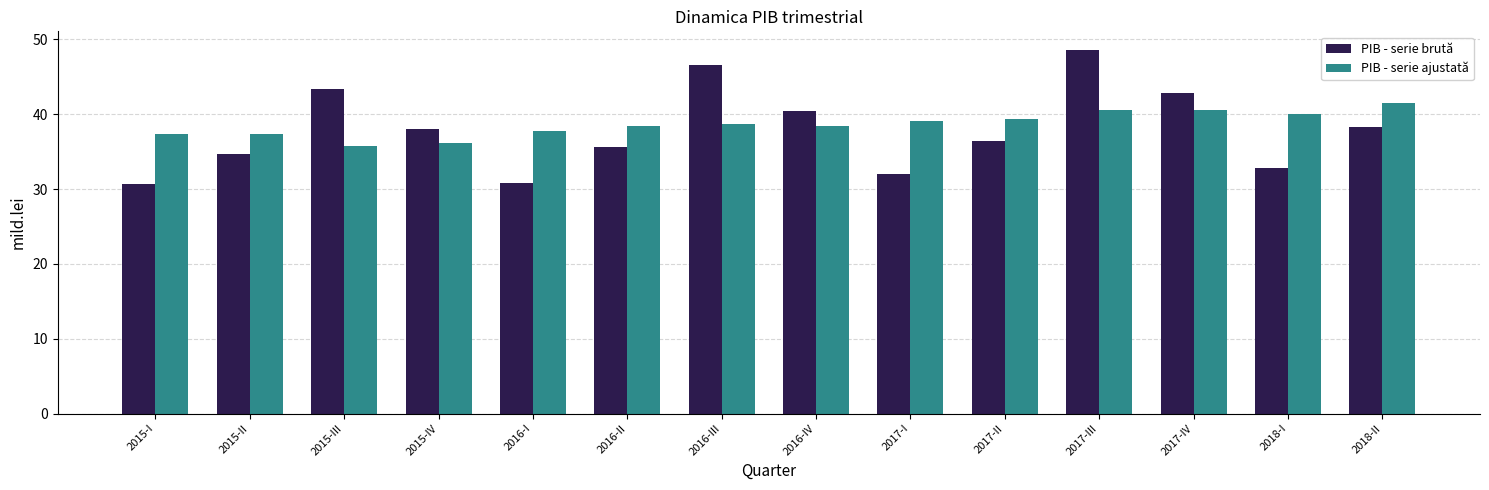

What is the difference between the maximum and second lowest values in the PIB - serie ajustată series?

5.2